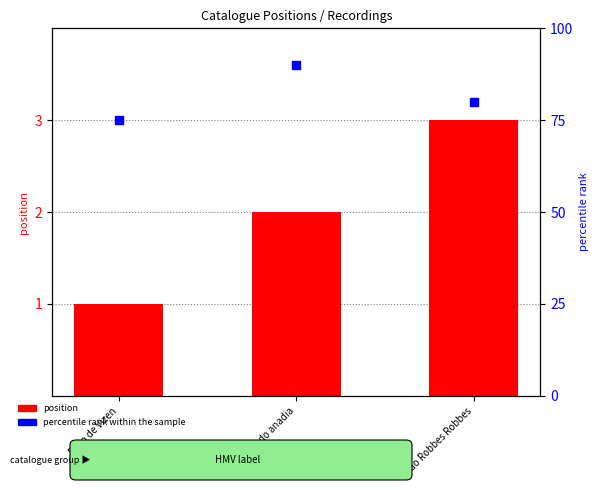

Which series contains the highest Y value?

percentile rank within the sample